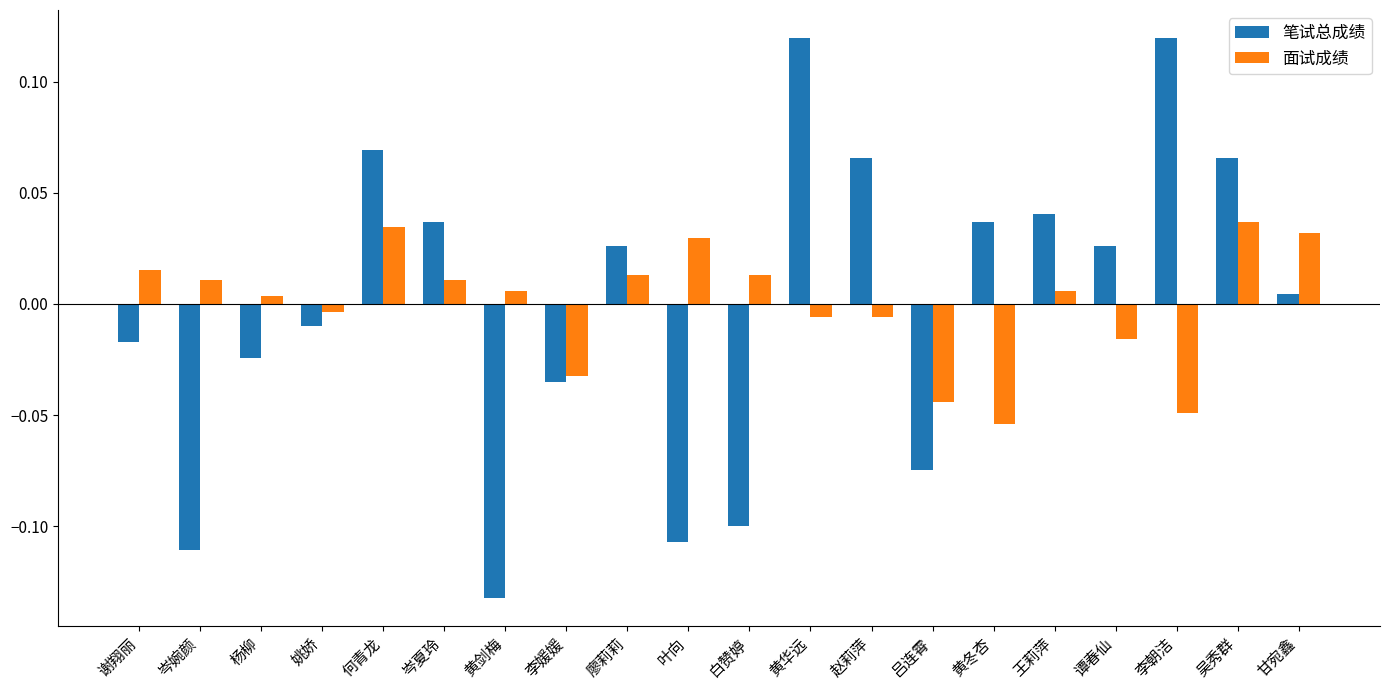

Which series has the largest range (max minus min)?

笔试总成绩